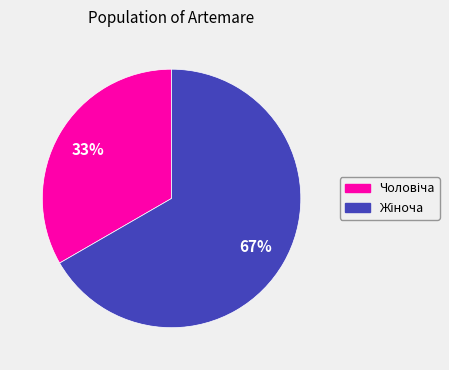

To the nearest percent, what is the average slice percentage?

50%